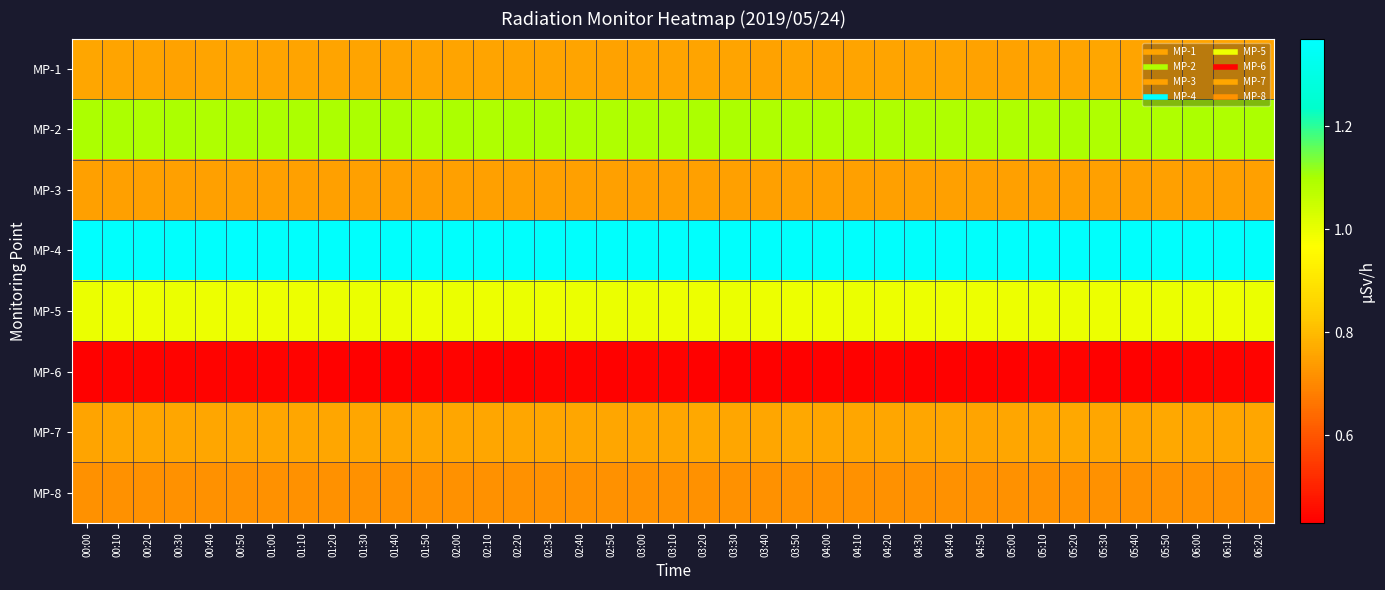

What is the difference between the highest and lowest values at 01:00?

0.9